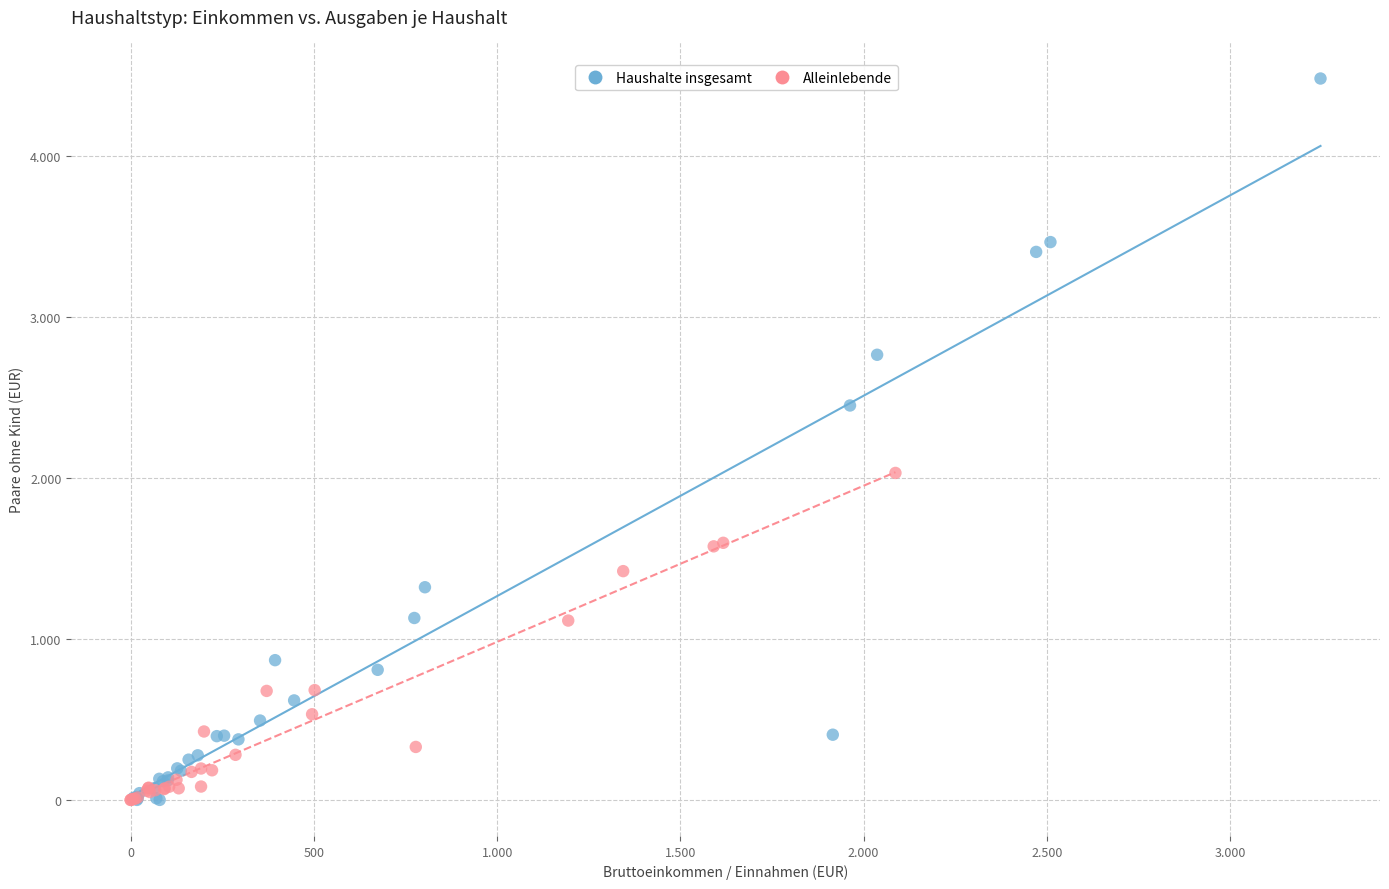

Which series has the widest spread of Y values?

Haushalte insgesamt